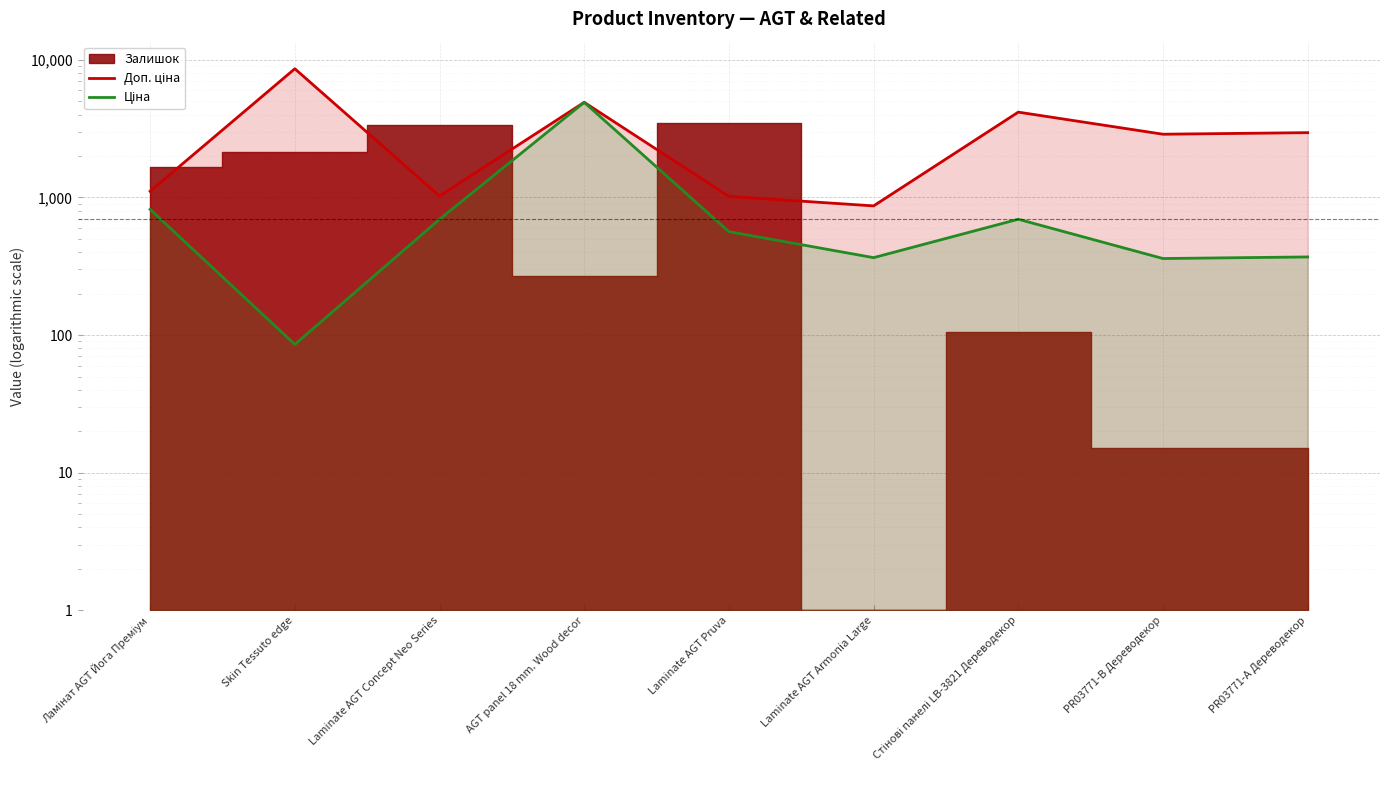

True or false: Доп. ціна has a value of 868.0 at Laminate AGT Armonia Large.

True